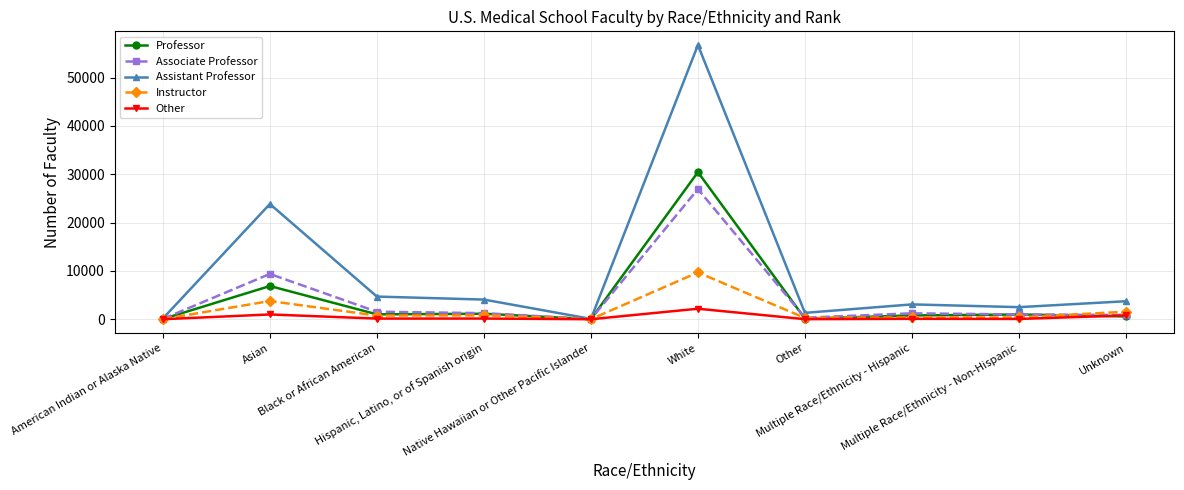

Which series has the widest spread of values?

Assistant Professor